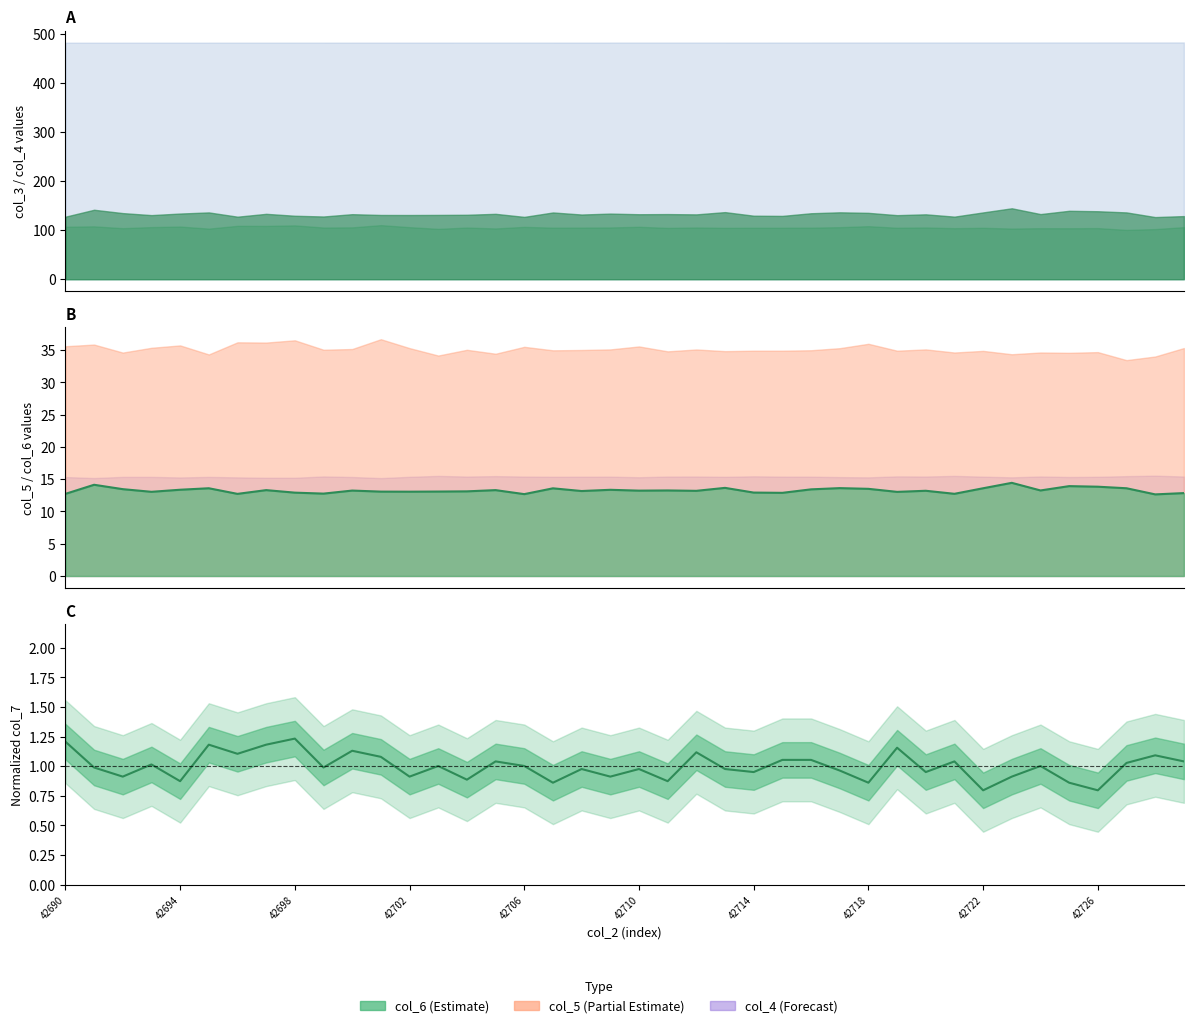

The chart shows a value of 1.0 at 13. True or false?

True